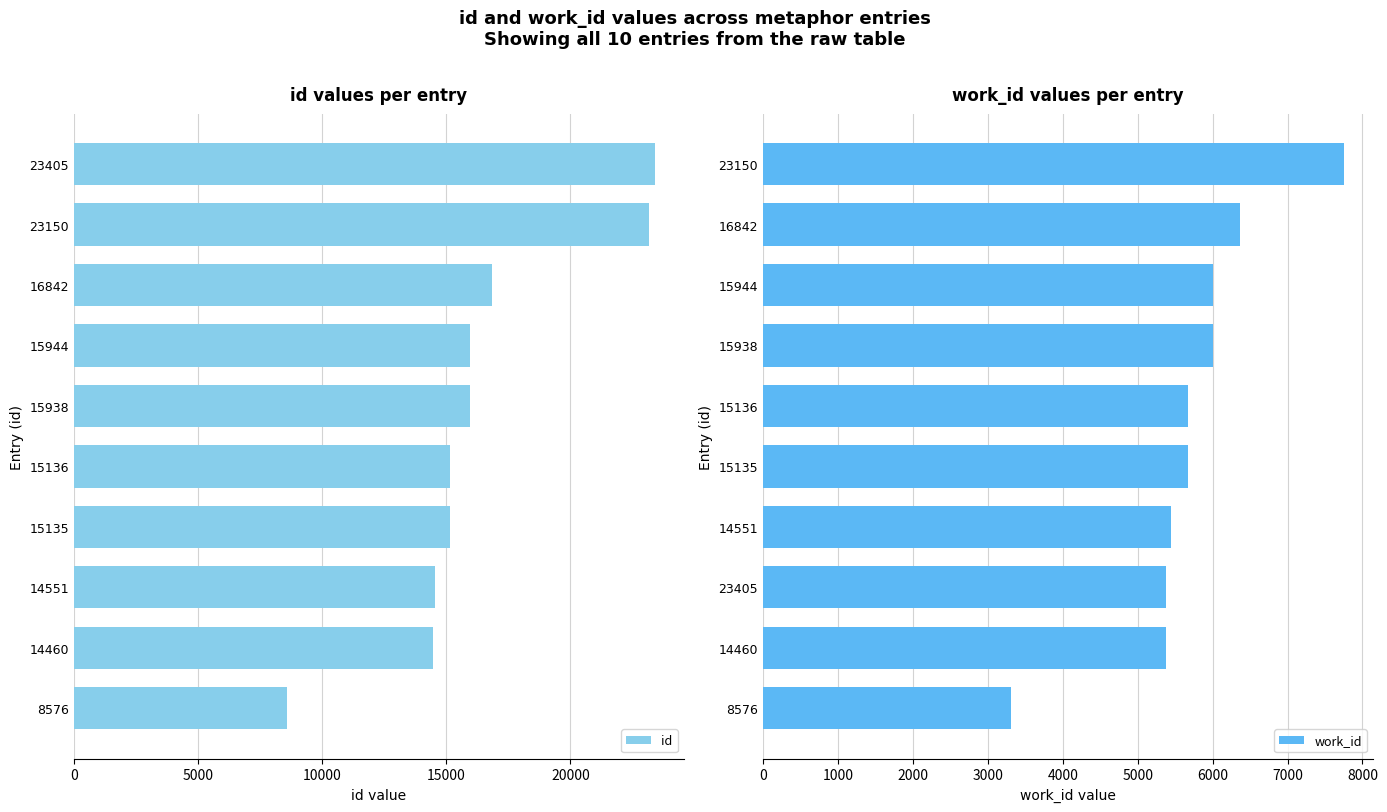

What is the difference between the maximum and minimum values in the work_id series?

4442